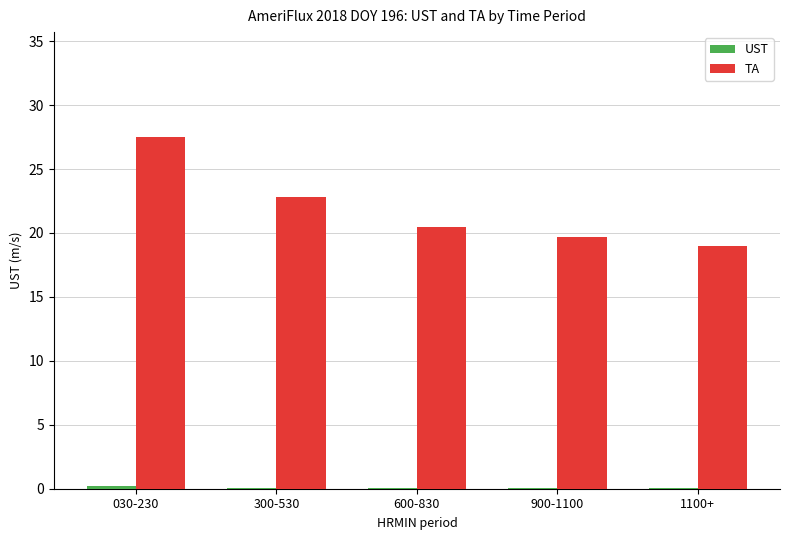

The TA series shows 22.8 at 300-530. True or false?

True